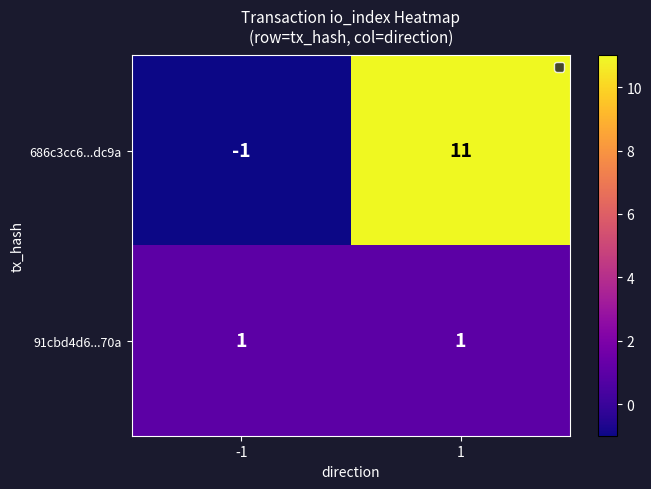

Reading left to right, what are all the values shown in this chart?

686c3cc6...dc9a: -1=-1	1=11
91cbd4d6...70a: -1=1	1=1